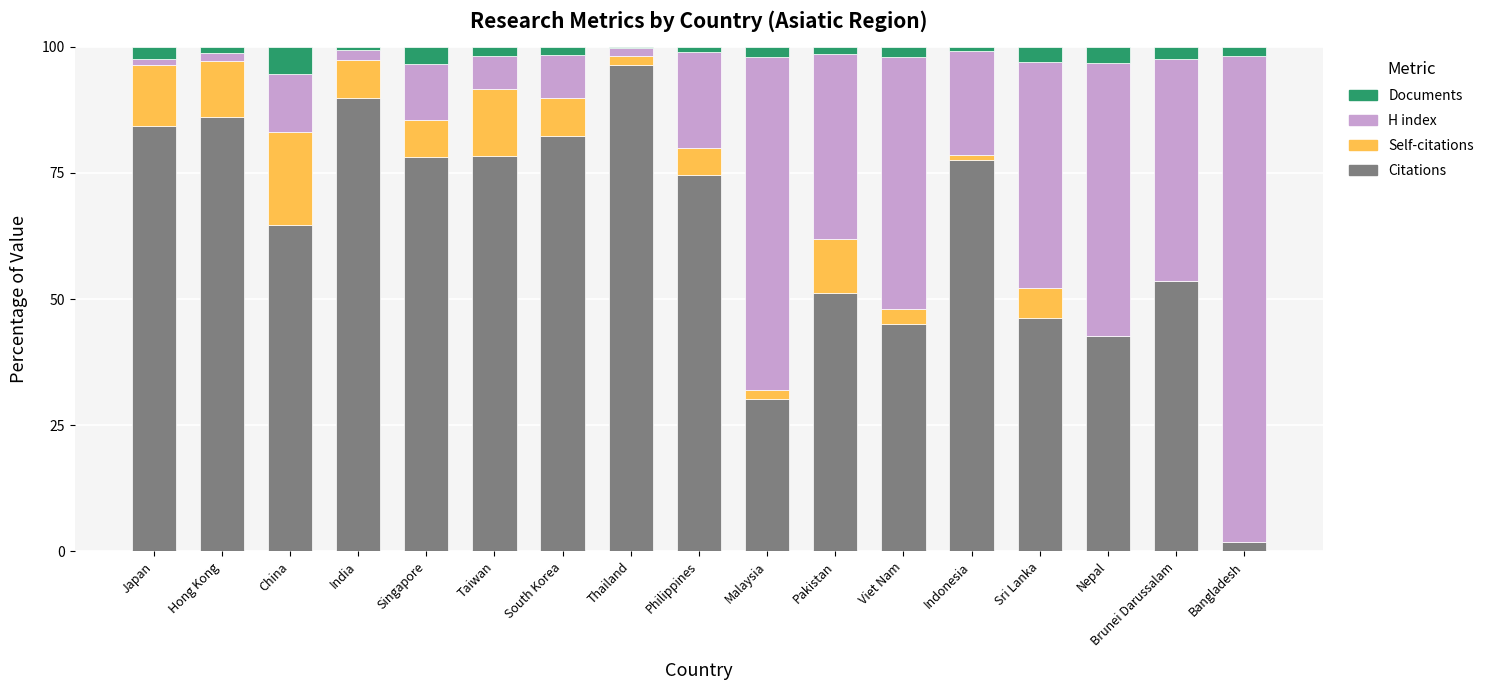

How many values in the Citations series exceed 74?

9